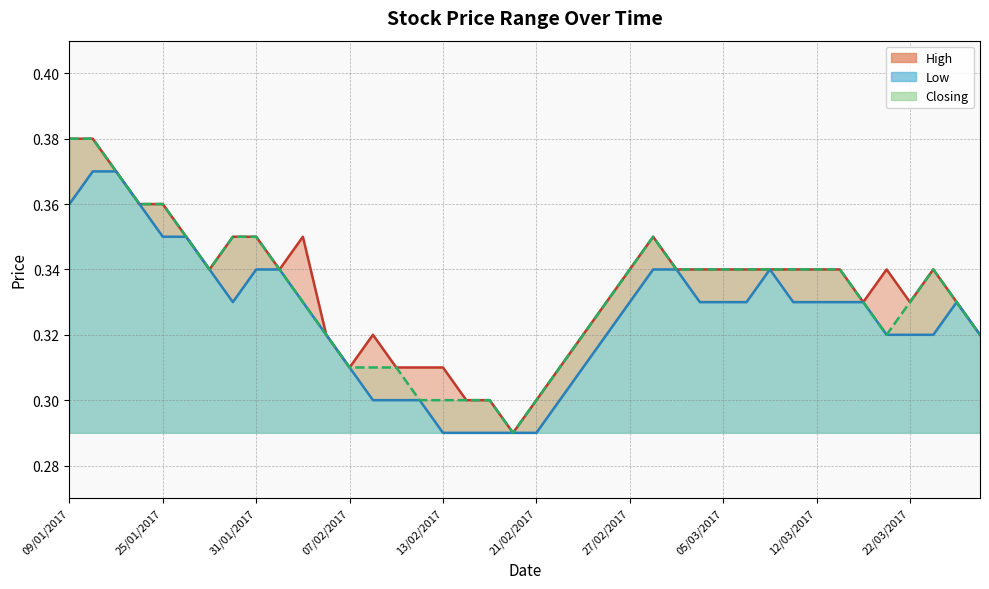

Rank the series at 2017-01 from lowest to highest value.

Low, High, Closing